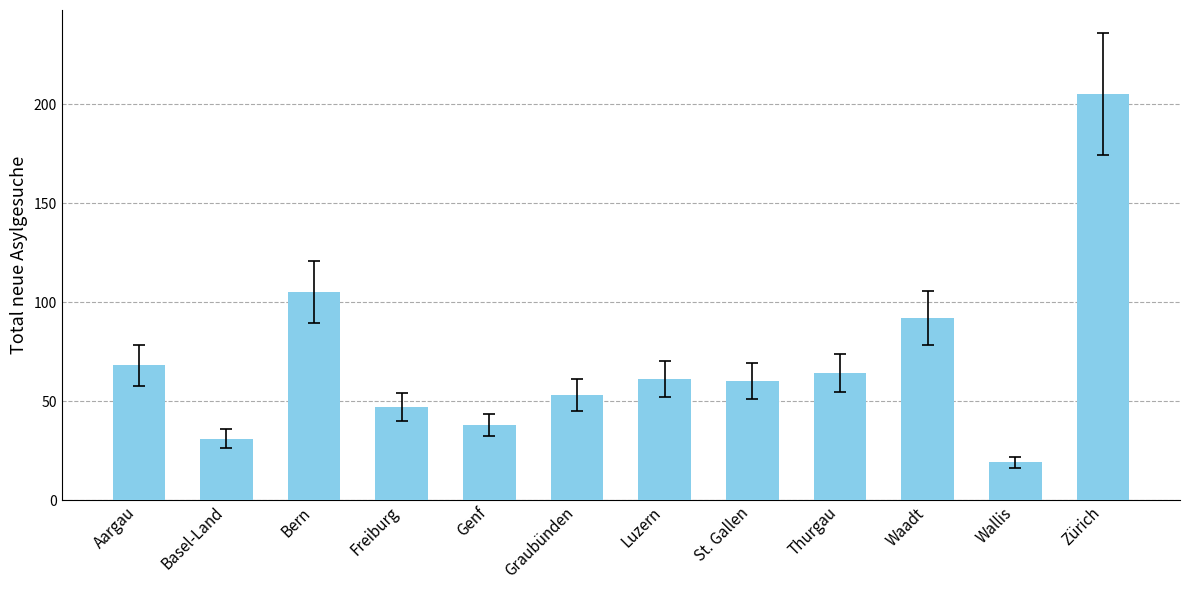

True or false: the data shows 31 at Basel-Land.

True